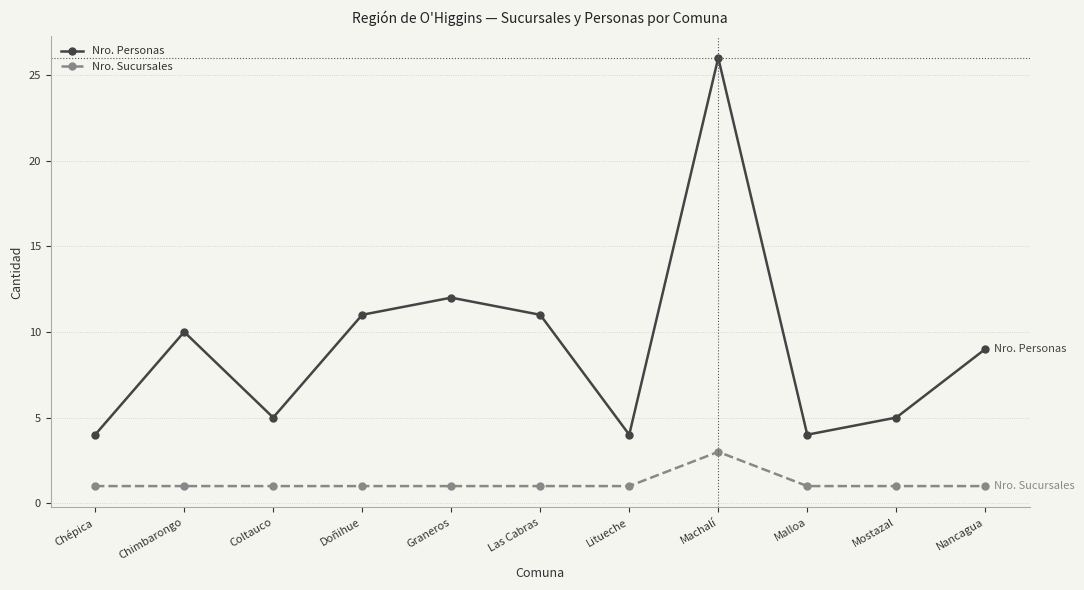

Is the value of Nro. Personas at Las Cabras greater than the value of Nro. Sucursales at Mostazal?

Yes